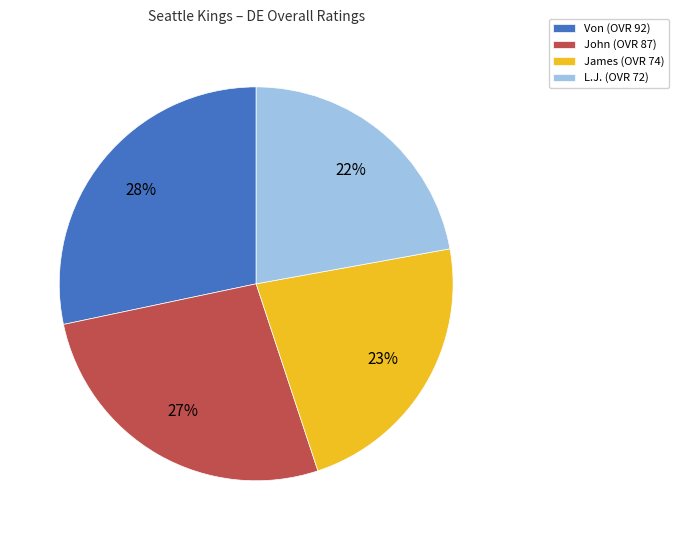

Which category has the biggest portion of the pie?

Von